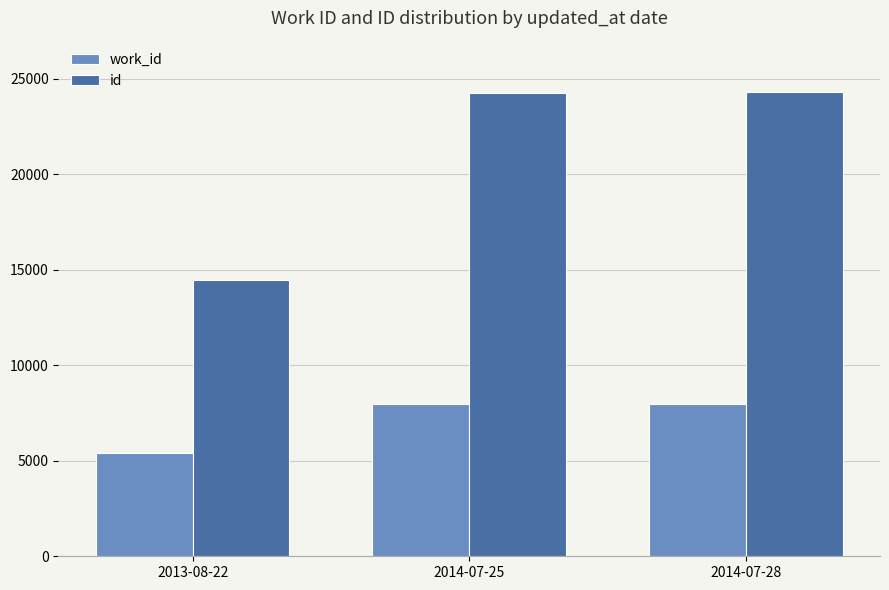

What is the label of the 1st bar from the left?

2013-08-22